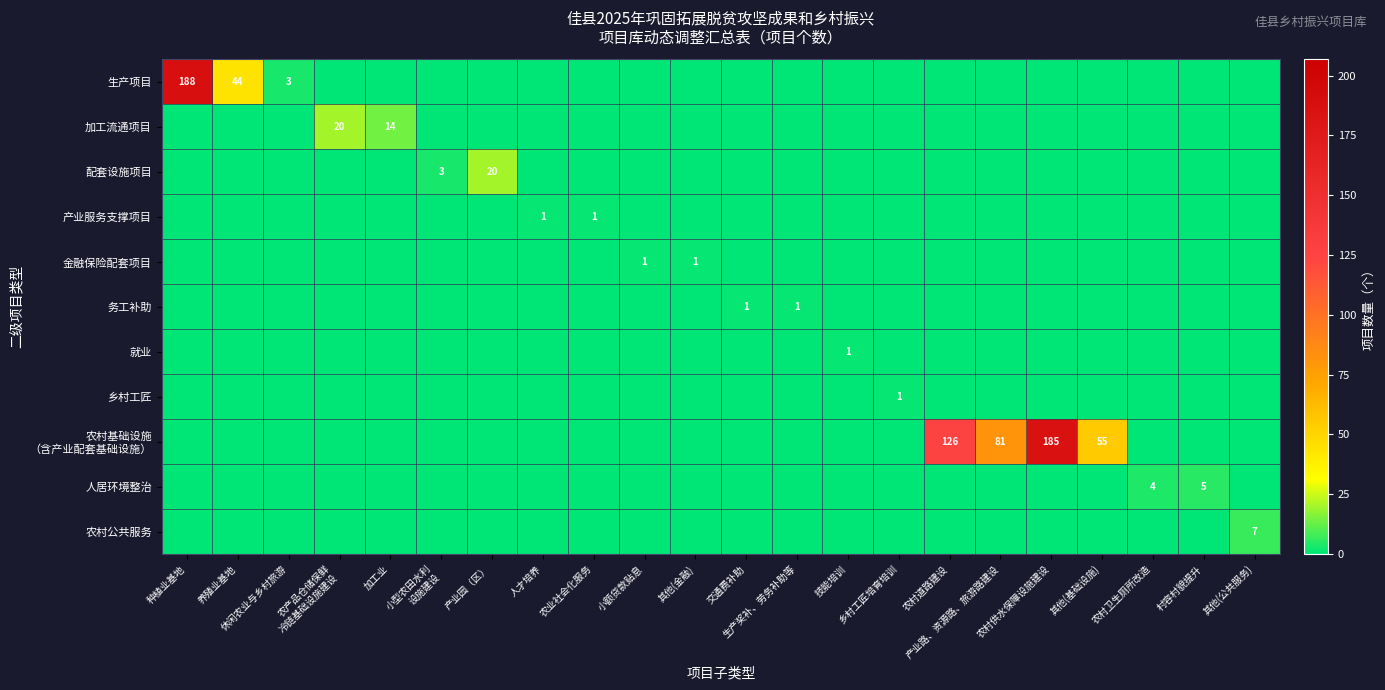

At how many categories does at least one series exceed 152?

2